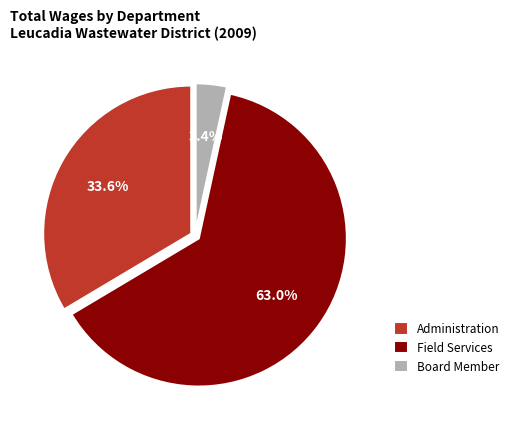

To the nearest percent, what is the difference between the largest and smallest slice percentages?

60%